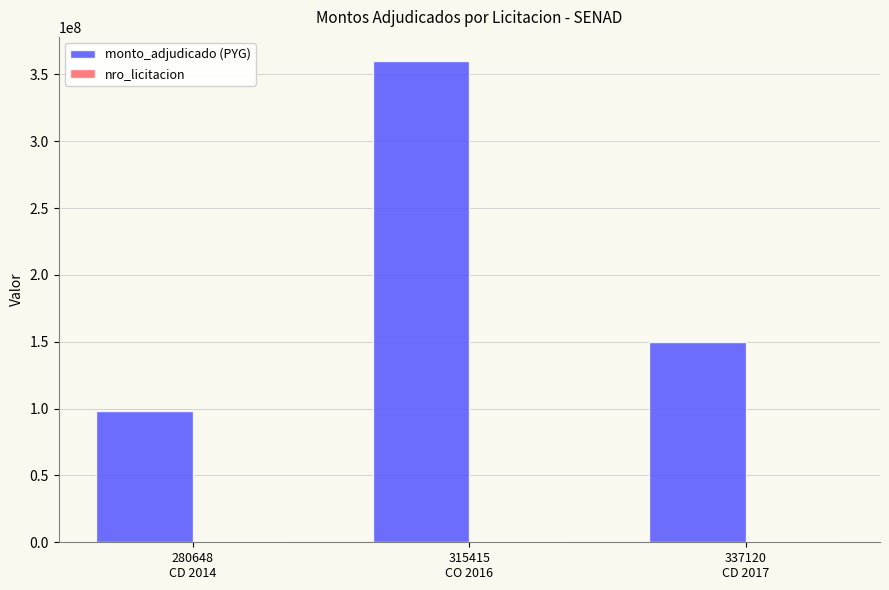

What is the greatest value displayed?

360000000